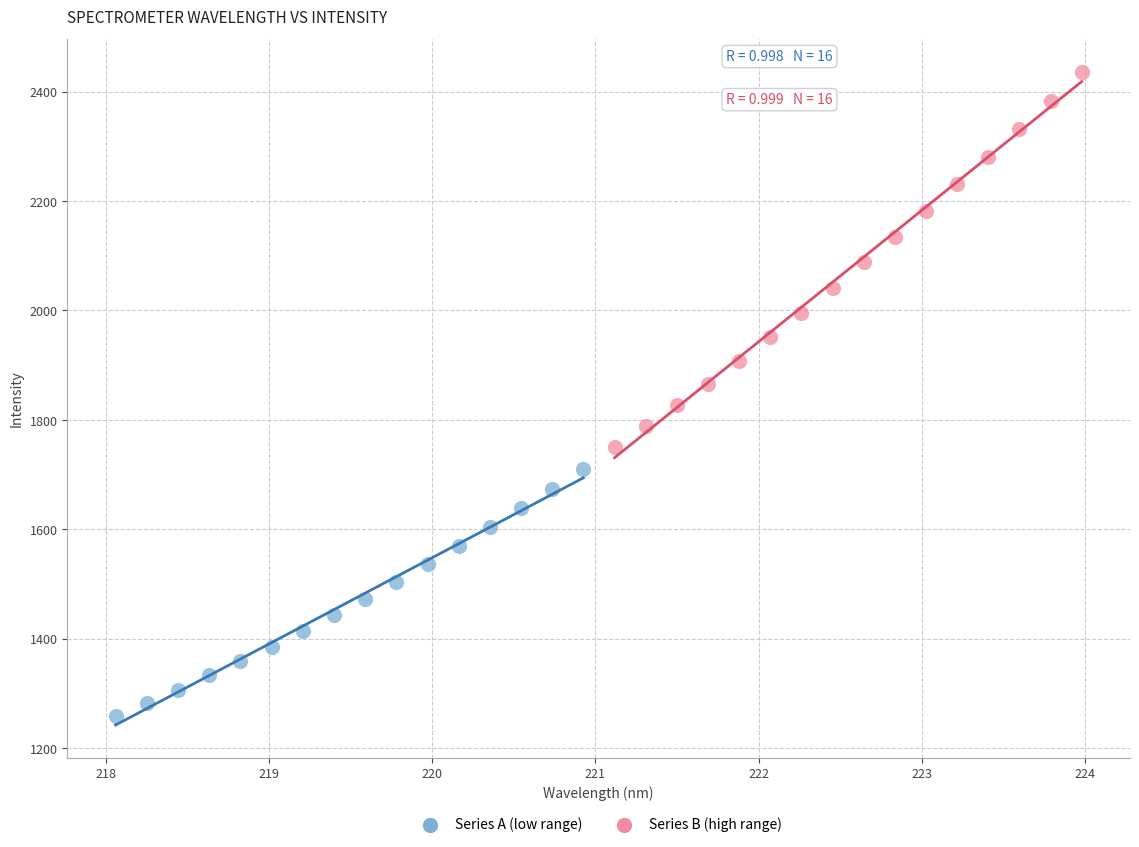

Which series reaches the minimum Y coordinate?

Series A (low range)